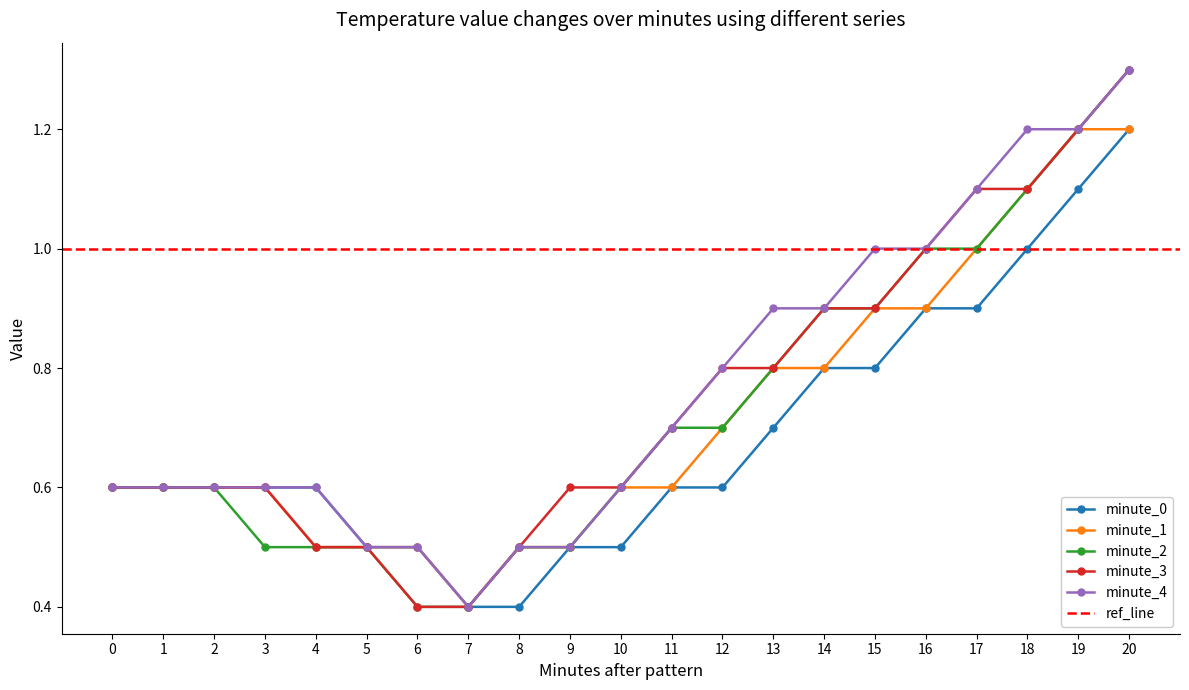

Where is minute_4 nearest to the value 0?

7